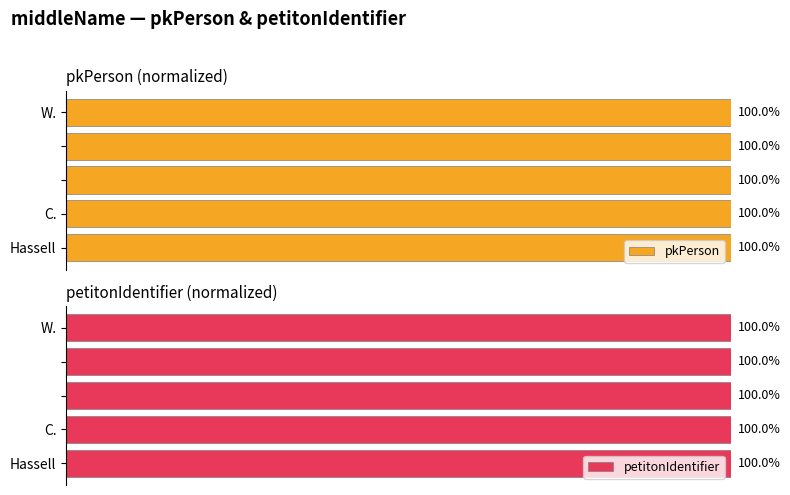

Where is pkPerson nearest to the value 99?

Hassell